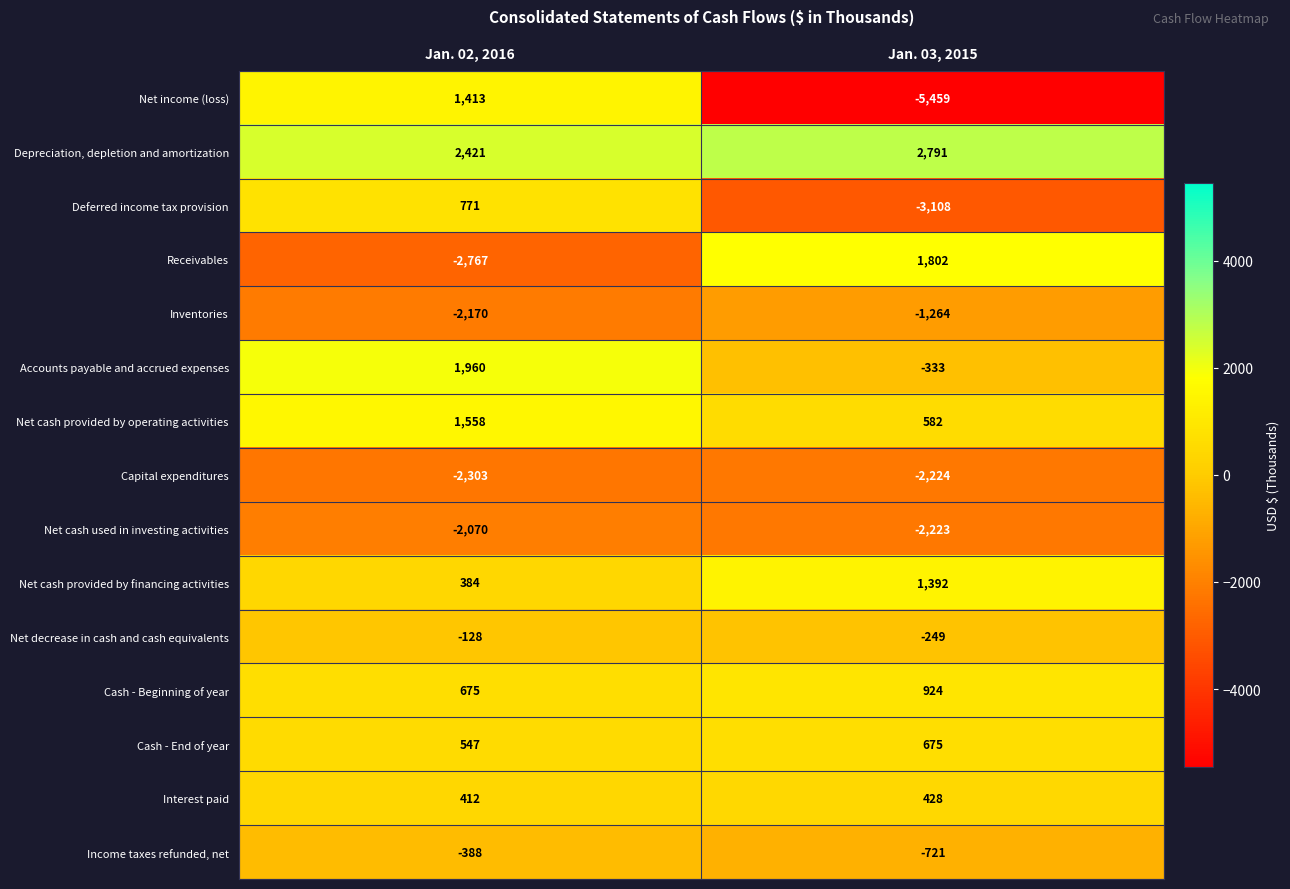

True or false: Inventories has a value of -2170 at Jan. 02, 2016.

True